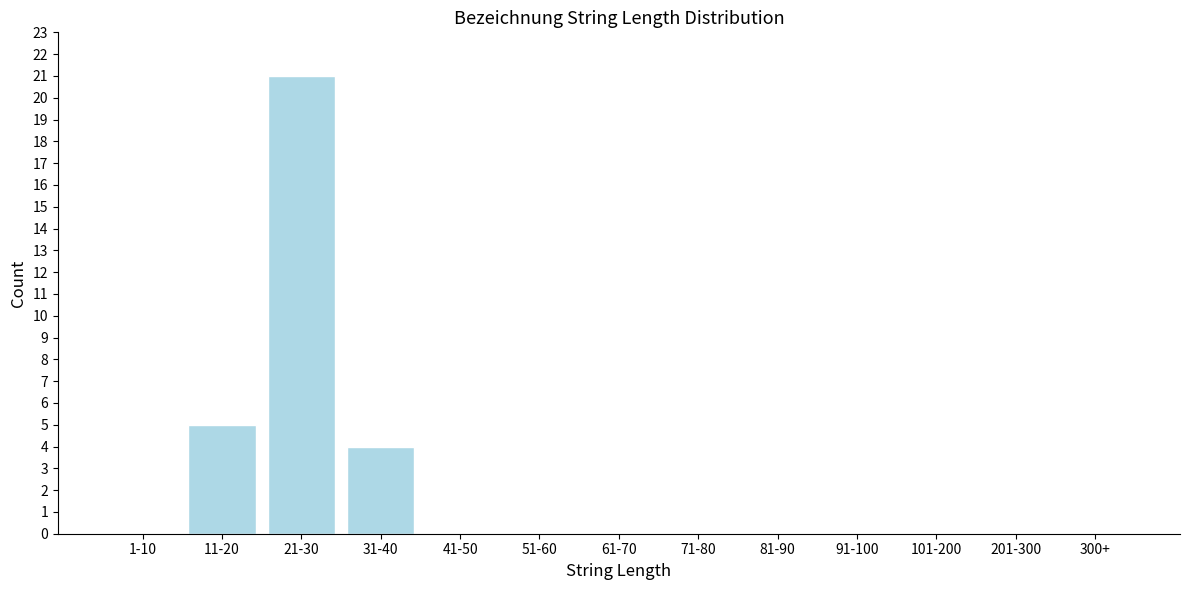

Reading left to right, extract all data points from this chart.

1-10=0	11-20=5	21-30=21	31-40=4	41-50=0	51-60=0	61-70=0	71-80=0	81-90=0	91-100=0	101-200=0	201-300=0	300+=0